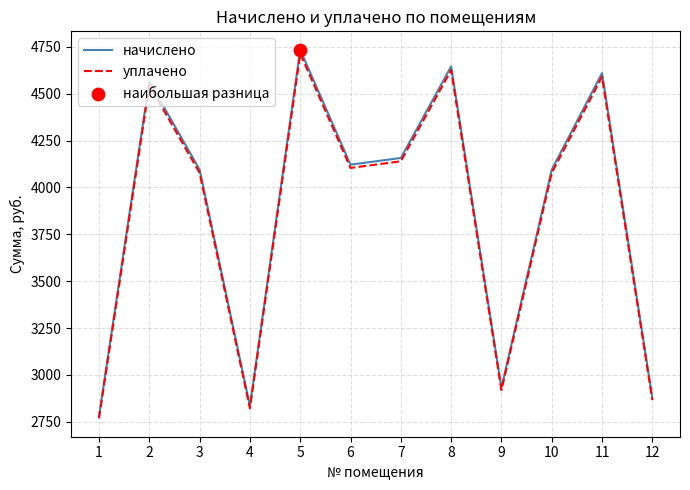

At how many categories does at least one series exceed 4499?

4